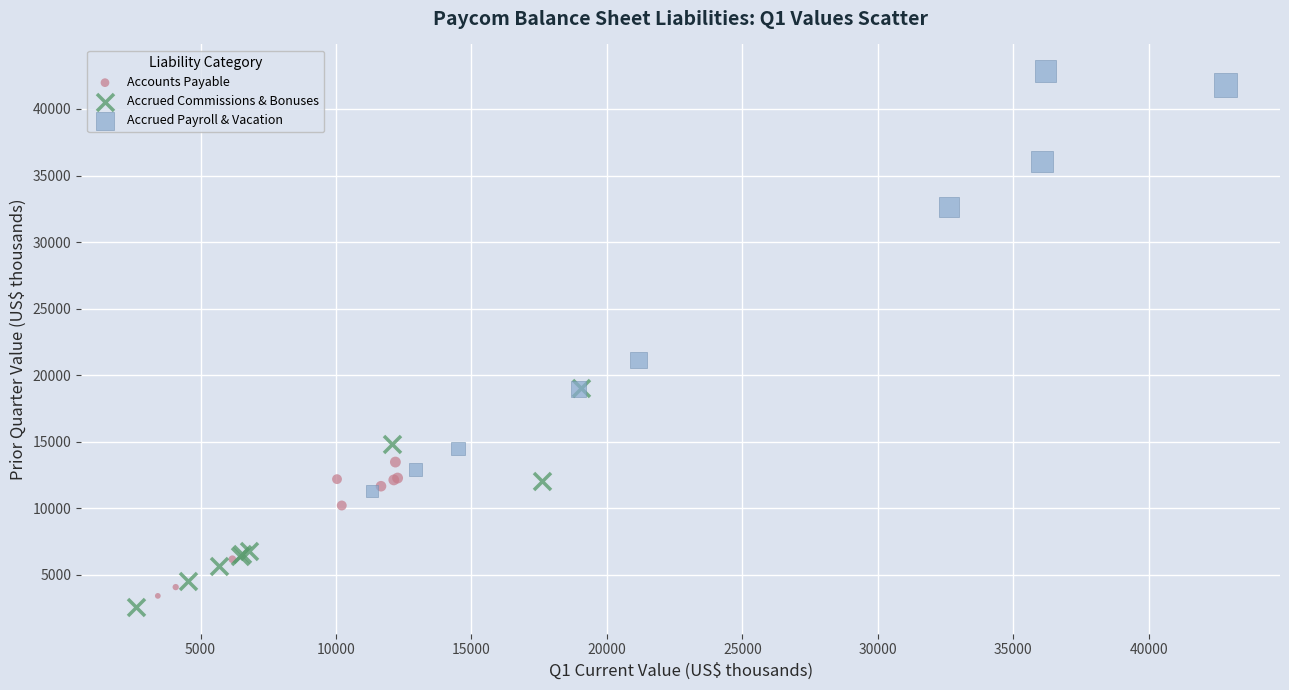

Which series reaches the maximum Y coordinate?

Accrued Payroll & Vacation